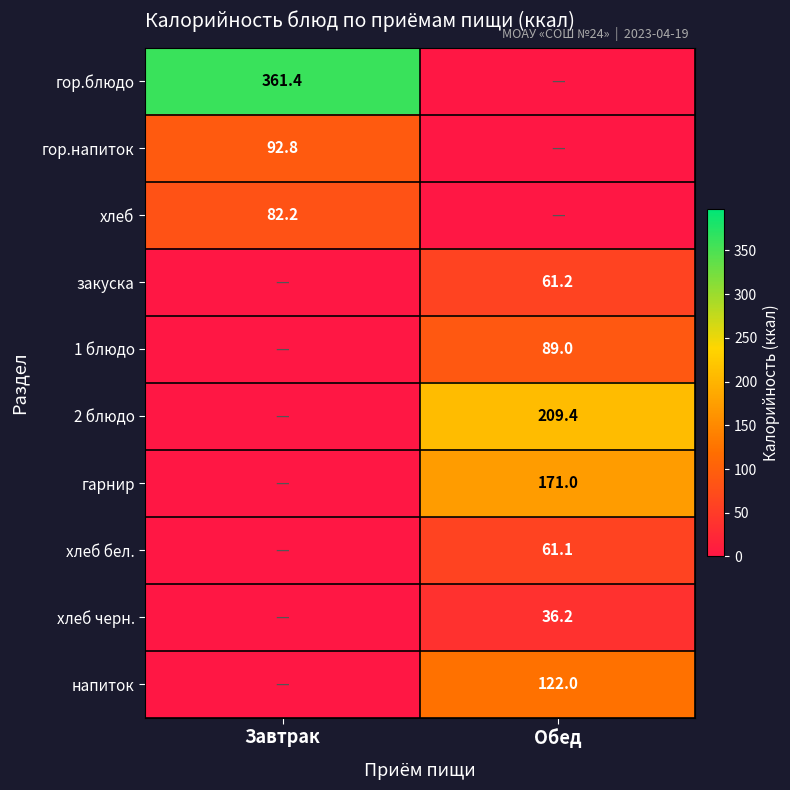

Is it true that хлеб бел. equals 61.1 at Обед?

True